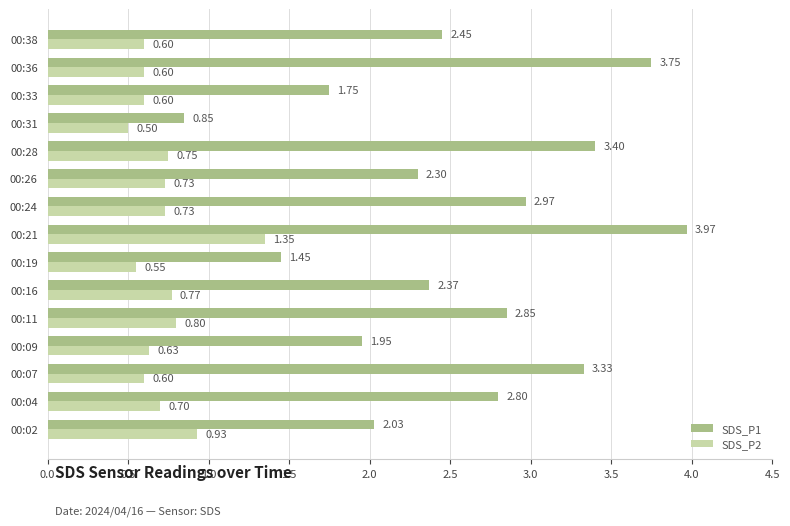

List the series in order of their overall mean, highest first.

SDS_P1, SDS_P2